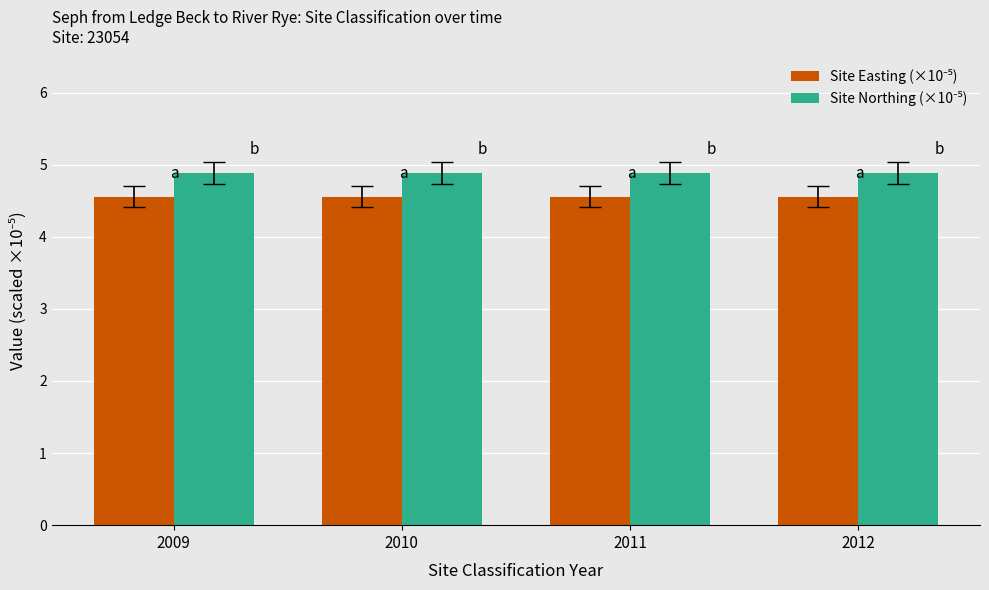

What is the difference between the highest and lowest values at 2009?

0.3